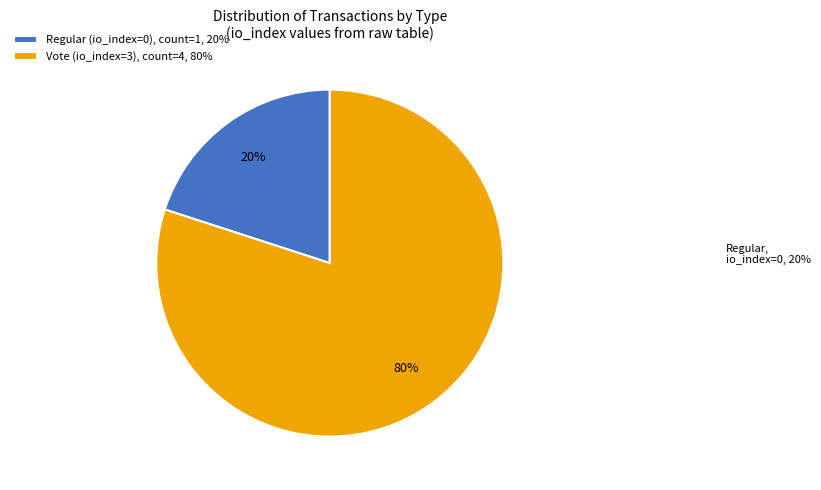

The Vote (io_index=3), count=4, 80% slice represents 80% of the pie. True or false?

True